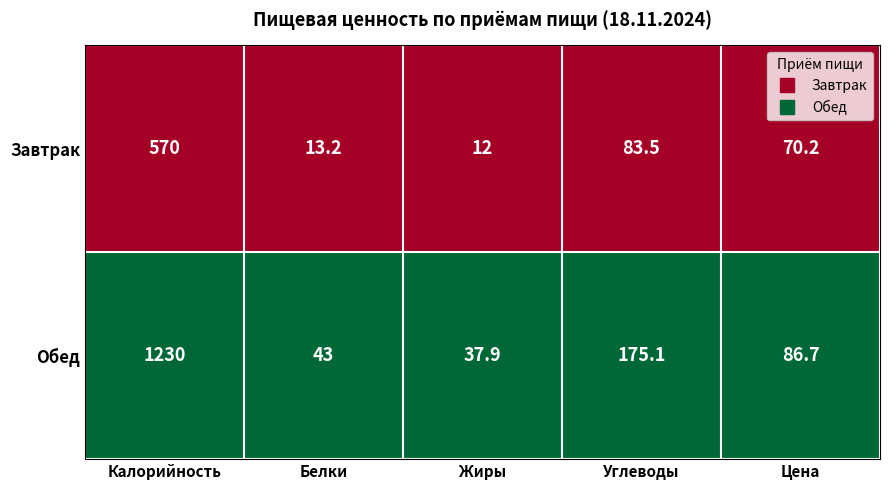

What is the sum of the Завтрак values at Жиры and Калорийность?

582.0